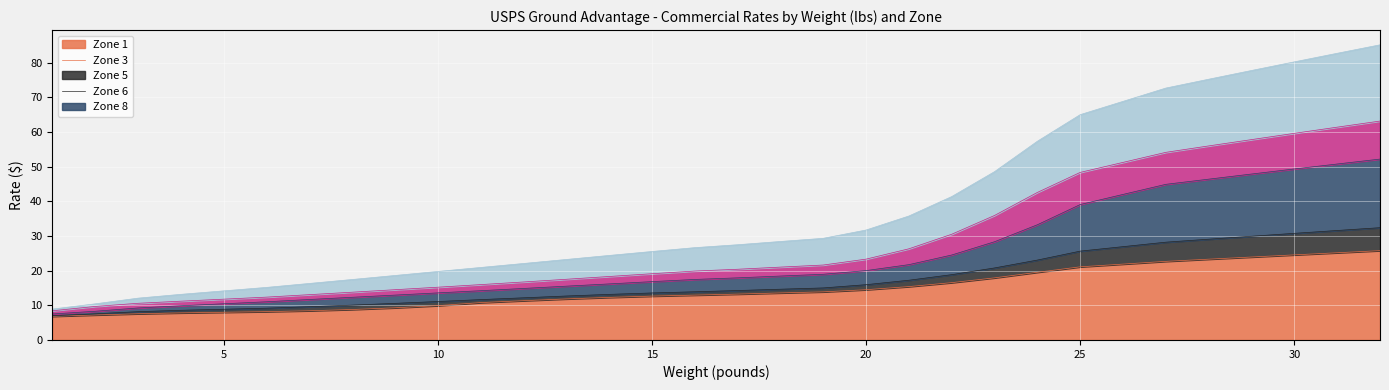

How many lines are shown in the chart?

5